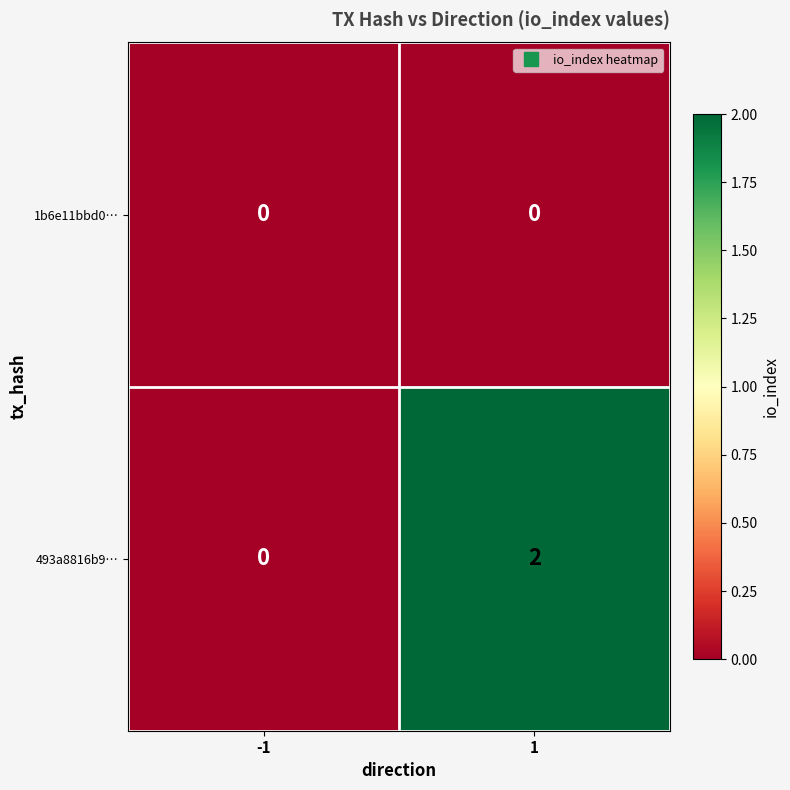

How many positive values does the 493a8816b9… series have?

1